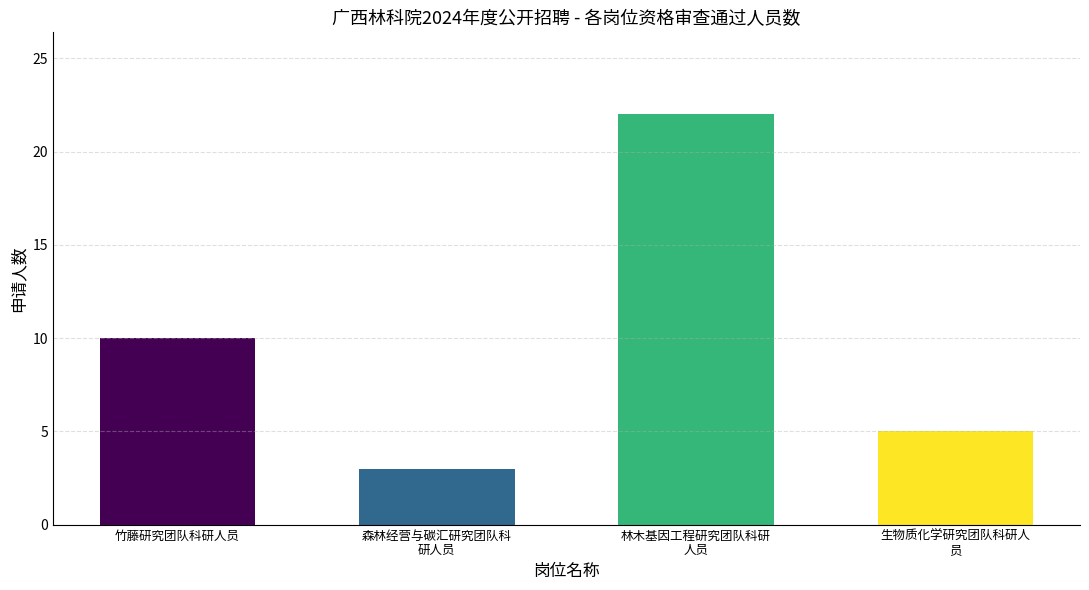

True or false: the data shows 3 at 生物质化学研究团队科研人
员.

False